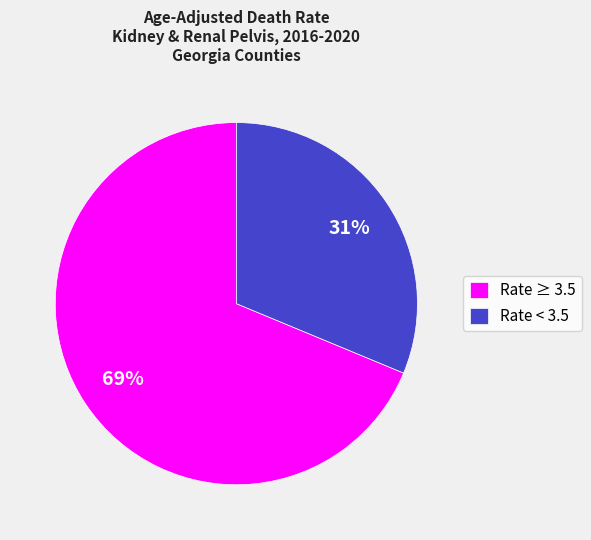

Which has a higher value, Rate < 3.5 or Rate ≥ 3.5?

Rate ≥ 3.5